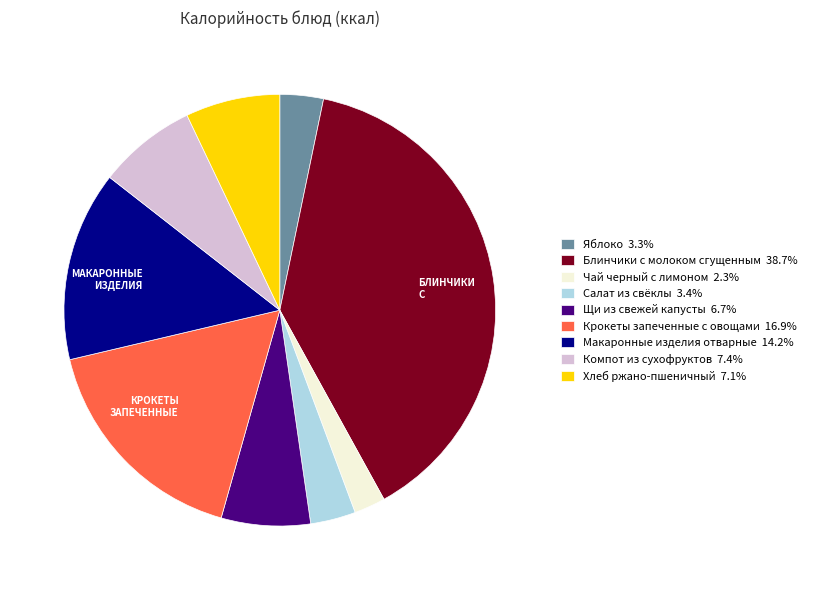

Does any single category account for the majority?

No